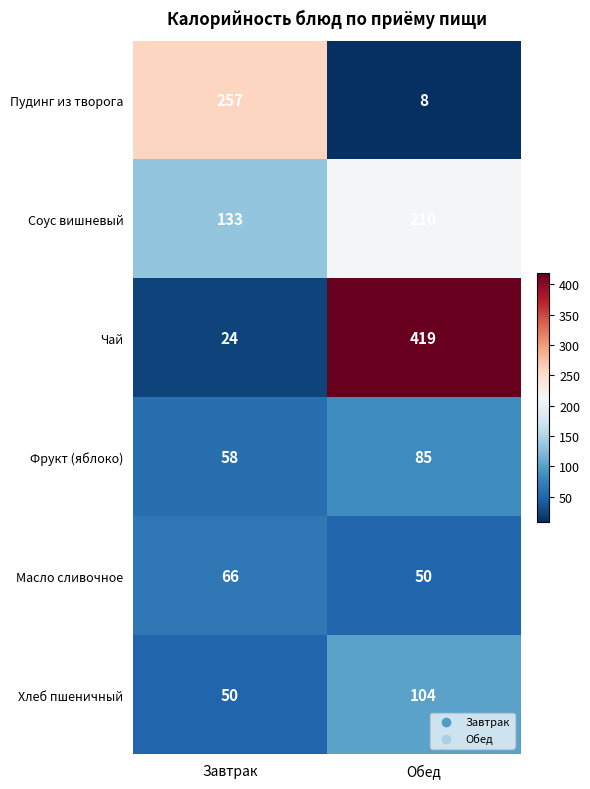

Reading left to right, extract all data points from this chart.

Пудинг из творога: Завтрак=257	Обед=8
Соус вишневый: Завтрак=133	Обед=210
Чай: Завтрак=24	Обед=419
Фрукт (яблоко): Завтрак=58	Обед=85
Масло сливочное: Завтрак=66	Обед=50
Хлеб пшеничный: Завтрак=50	Обед=104